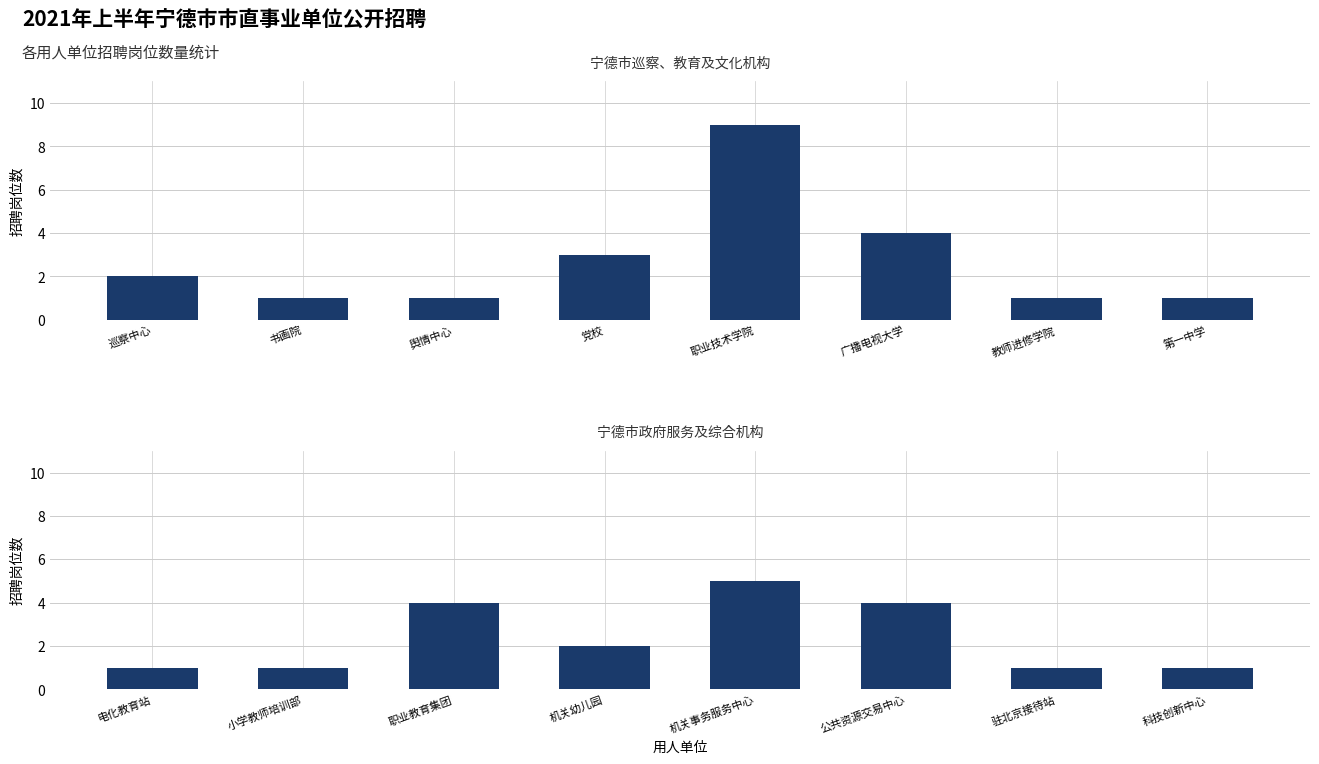

Which series has the largest range (max minus min)?

上半年招聘岗位数